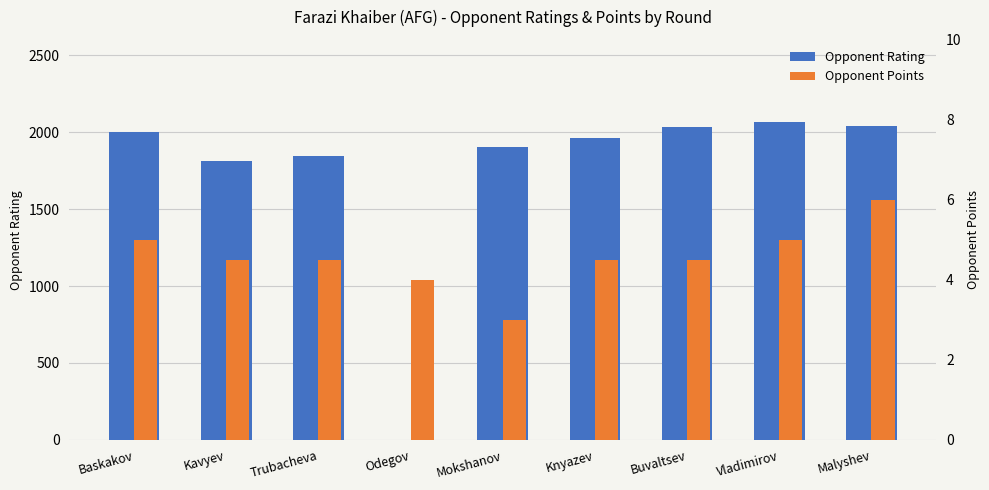

Count the number of data series in this chart.

2